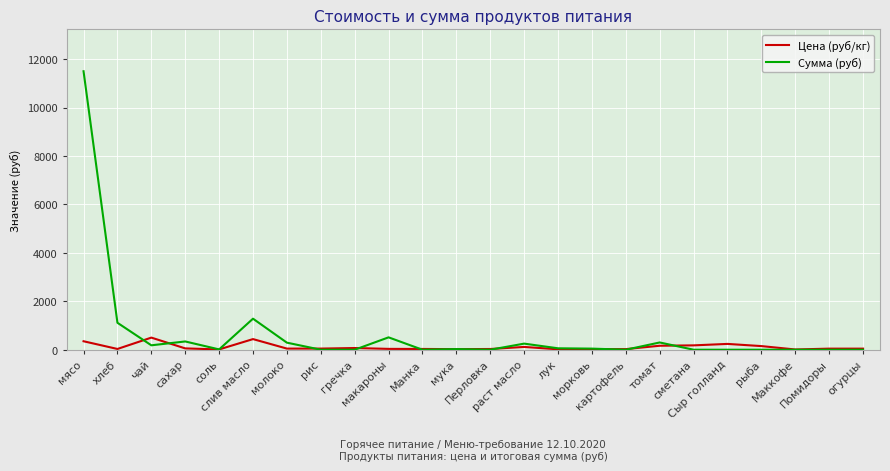

How many distinct data groups are displayed?

2